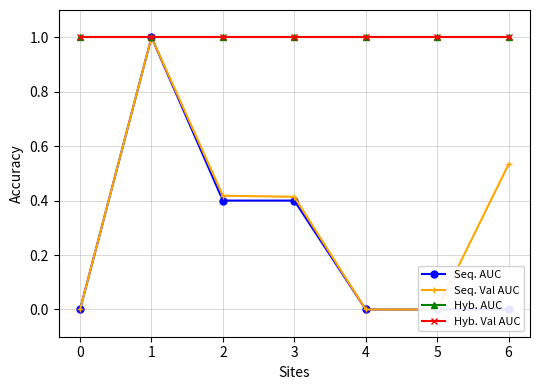

True or false: Seq. AUC and Hyb. AUC cross at least once.

False